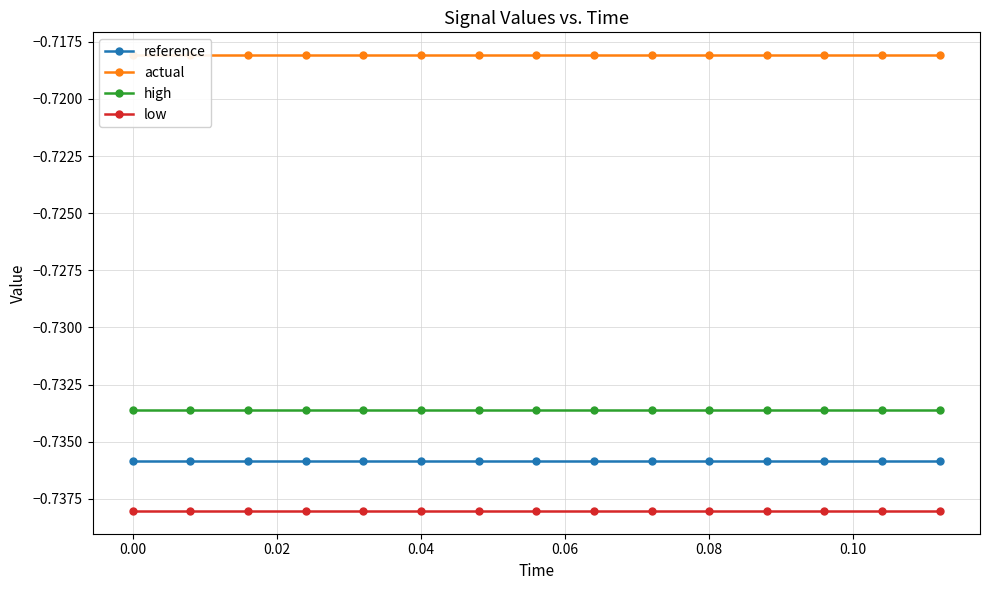

True or false: low has a value of -1.0 at 0.00.

False